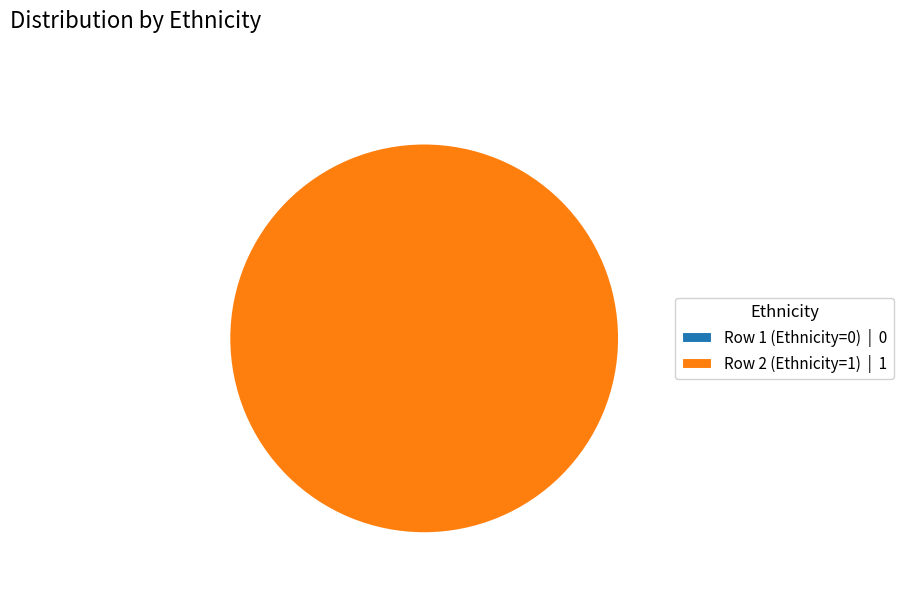

Is it true that Row 2 (Ethnicity=1) is 100% of the pie?

True